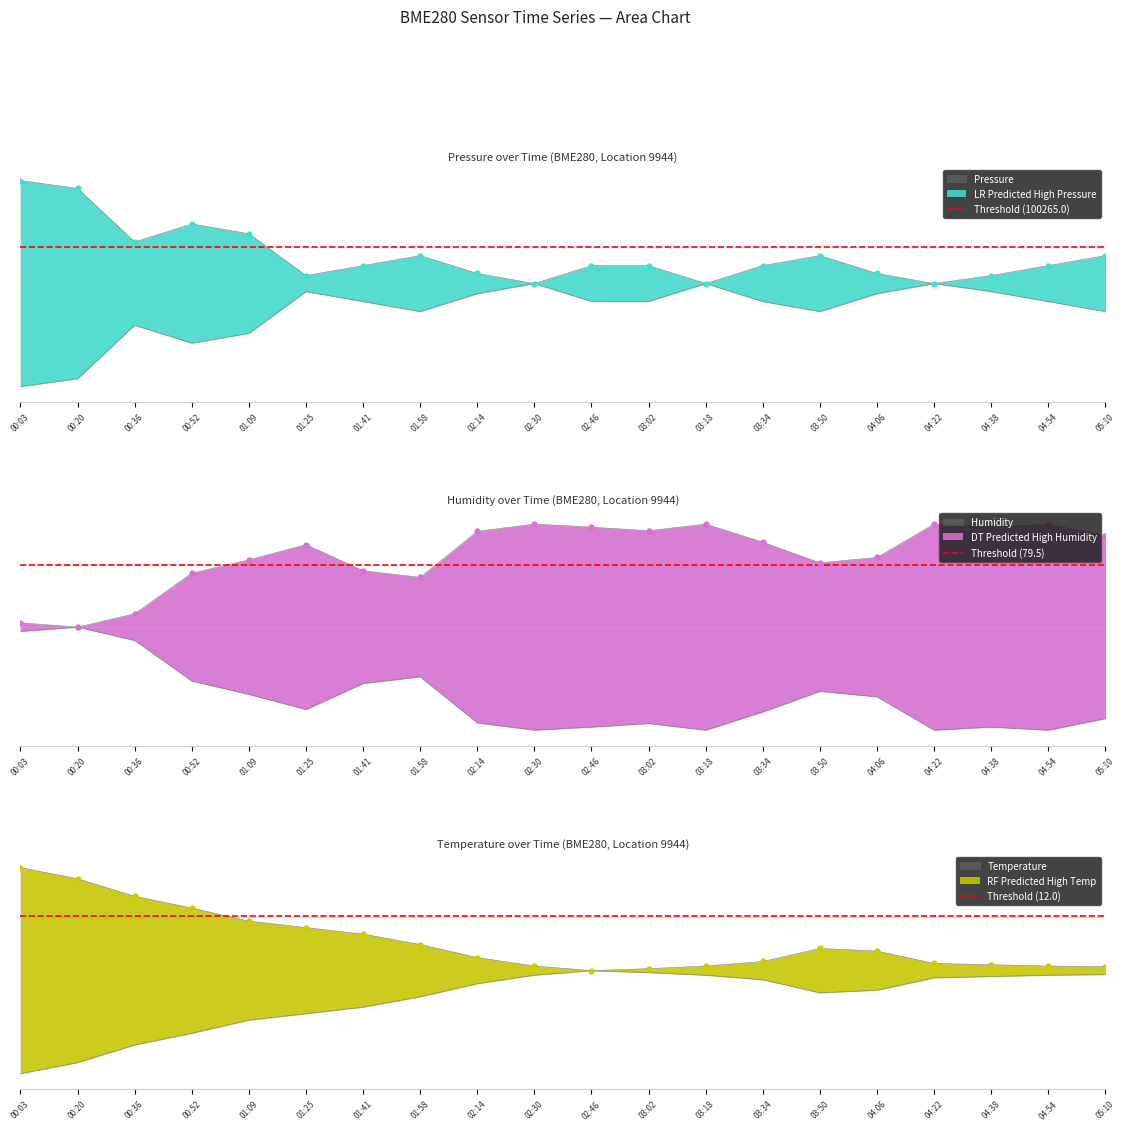

At which category is the sum across all series the highest?

00:03